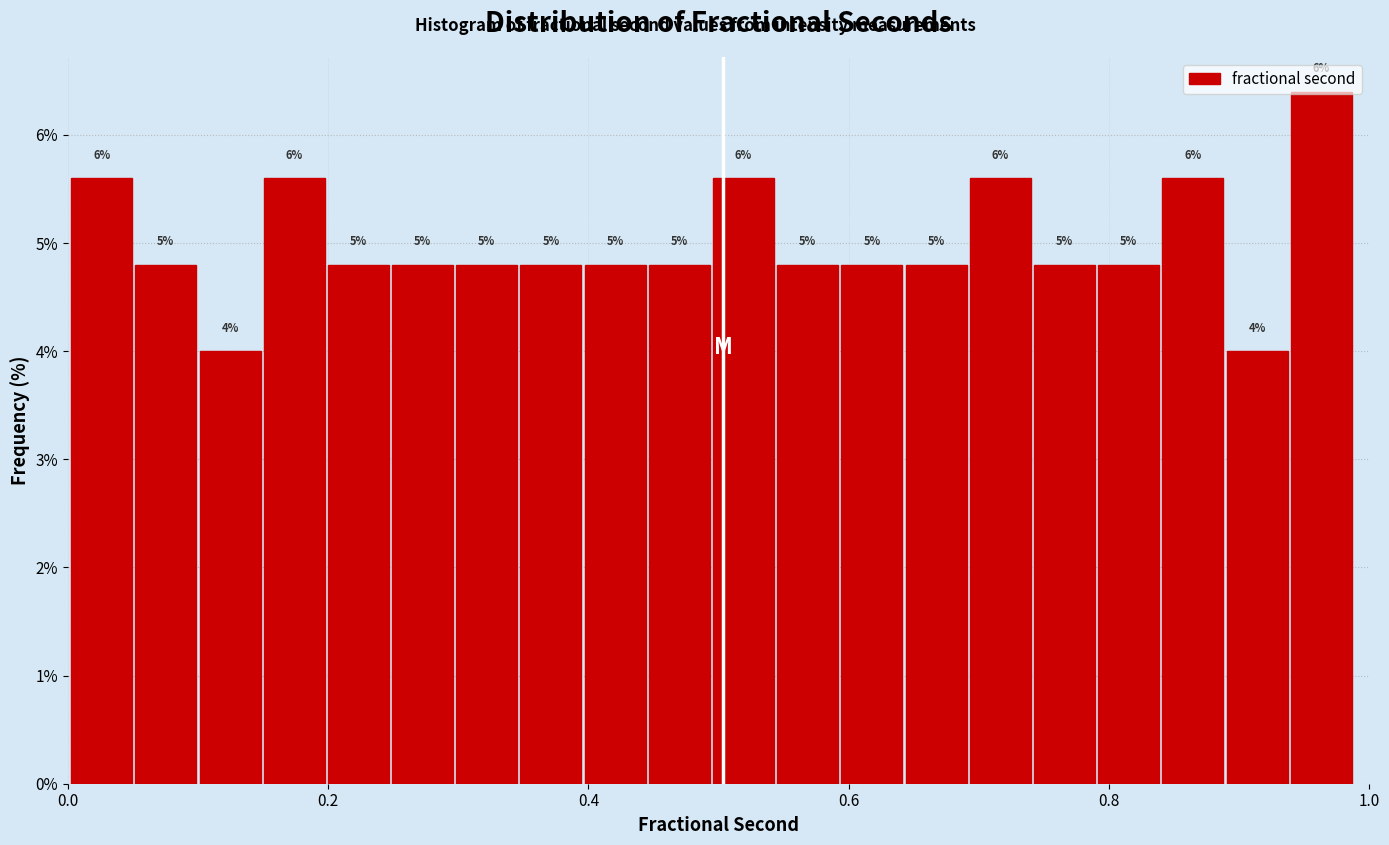

Read against the x-axis, roughly where is the centre of the tallest bar?

0.96